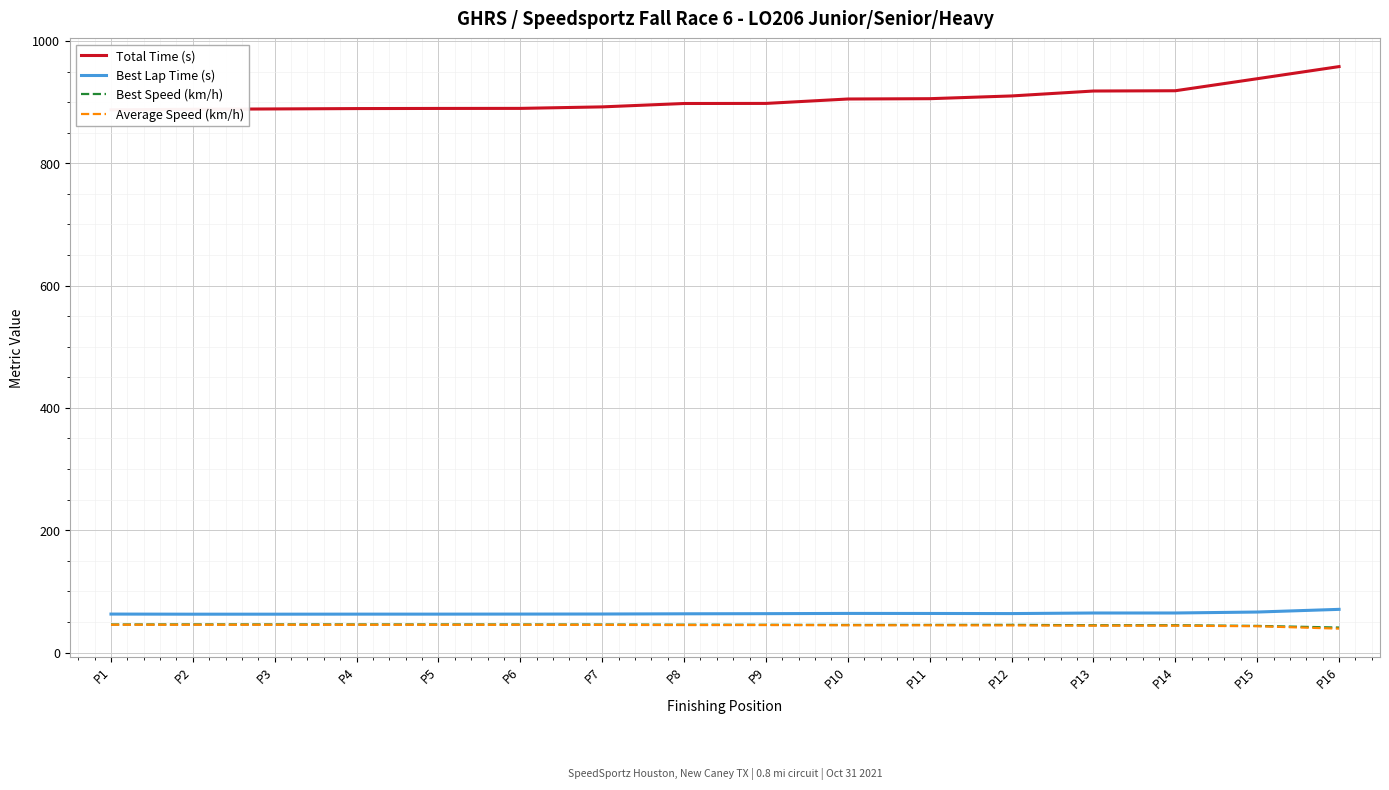

Is the value of Best Speed (km/h) at P13 greater than the value of Best Lap Time (s) at P16?

No